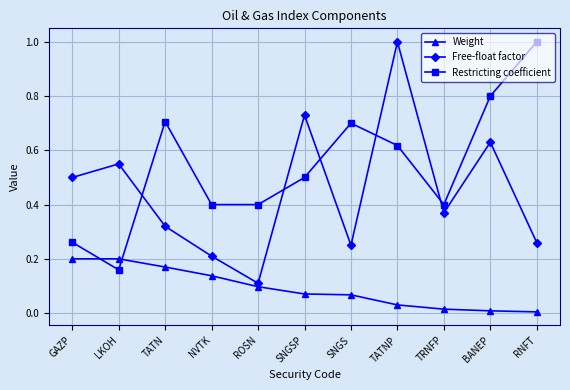

Between which two adjacent categories do Restricting coefficient and Weight first intersect?

GAZP and LKOH